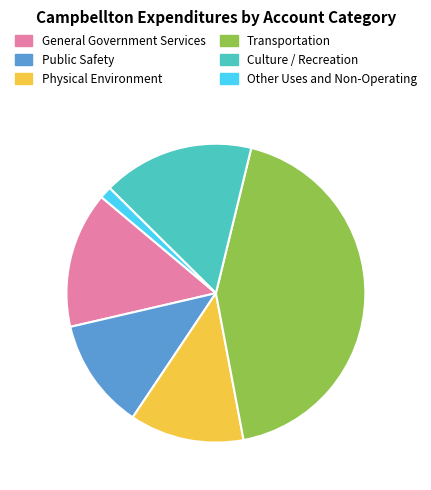

What is the ratio of the value at Culture / Recreation to the value at Transportation?

0.4